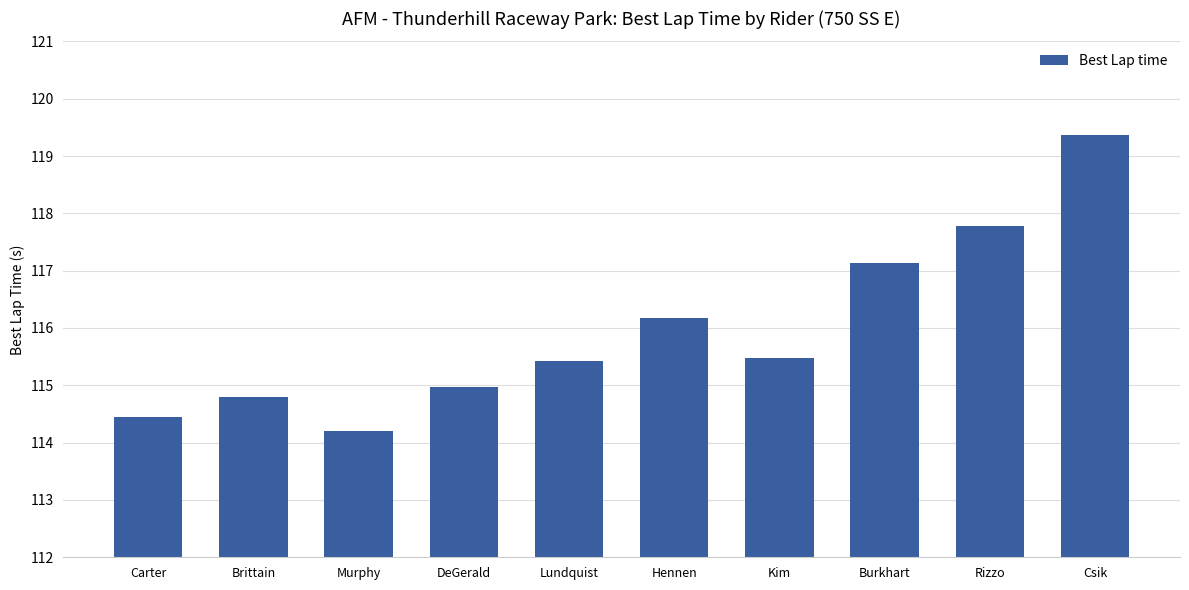

What is the value of the 10th bar from the left?

119.4